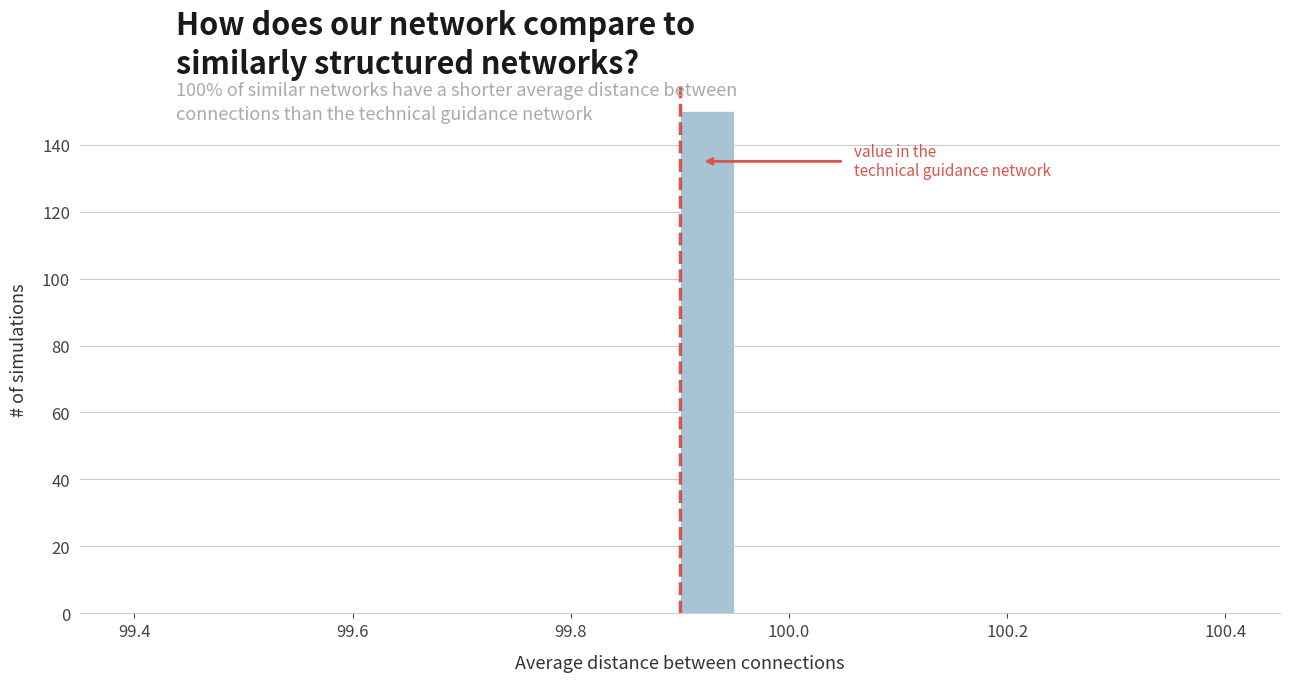

Around what value on the x-axis is the tallest bar? Give the approximate position of its centre, as read against the axis.

99.92